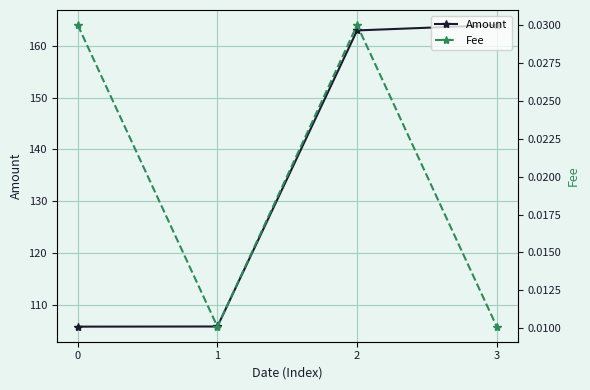

Does the chart display data point markers on the line(s)?

Yes